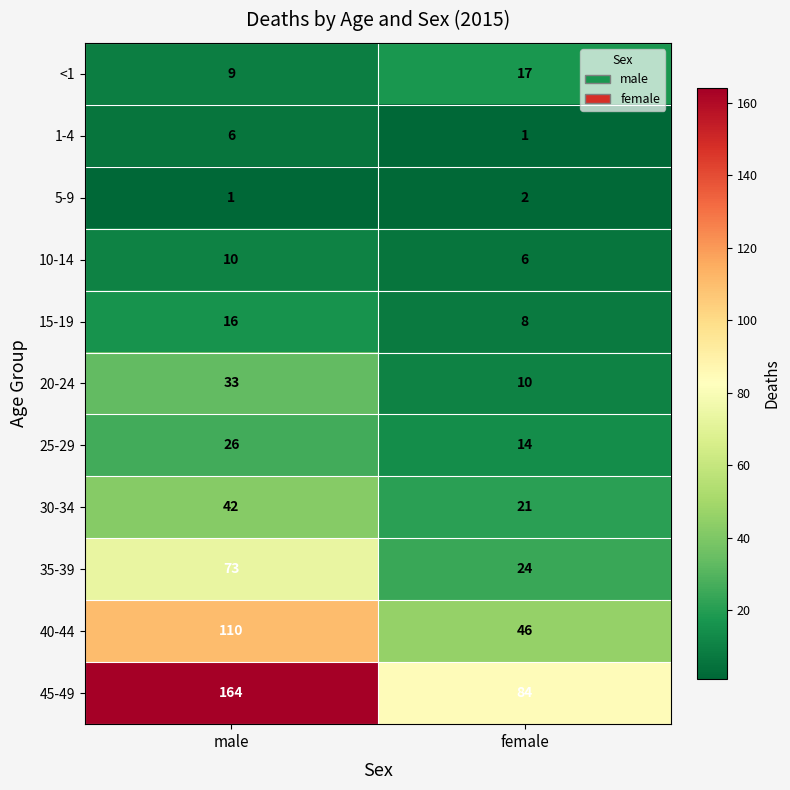

What is the difference between the maximum and minimum values in the 35-39 series?

49